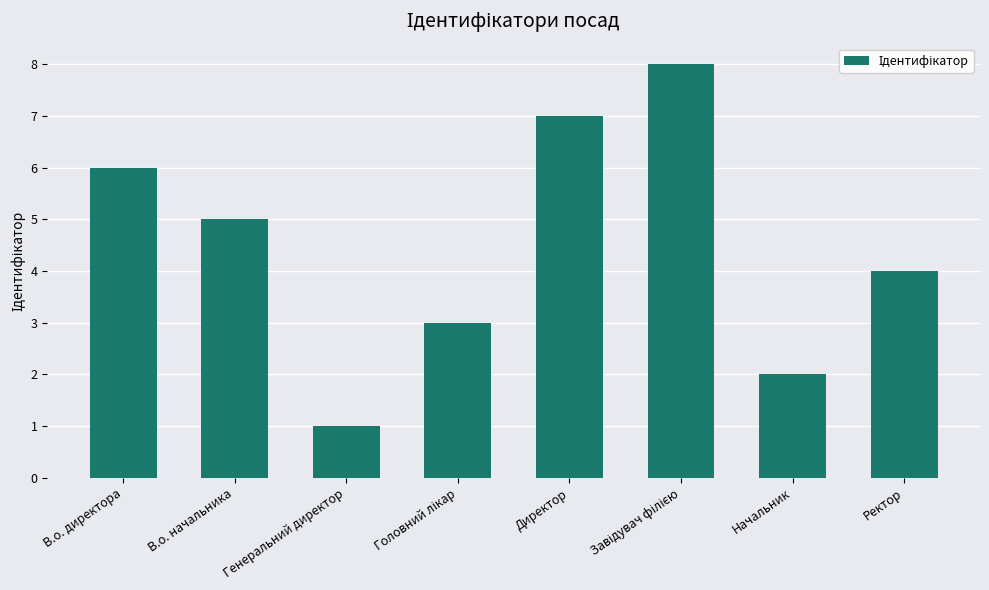

True or false: the data shows 1 at Ректор.

False